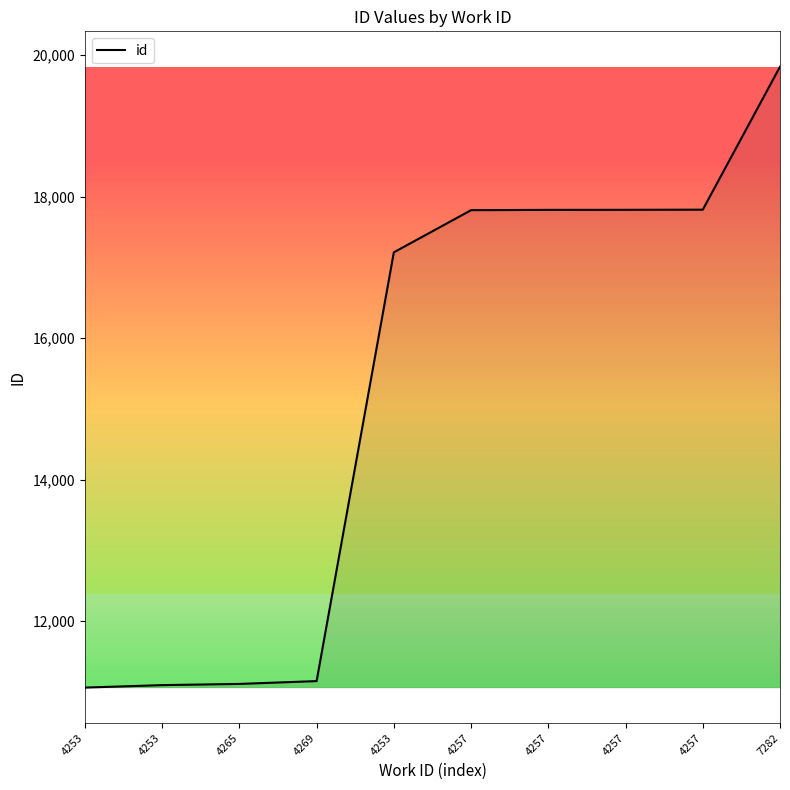

Does the chart have visible grid lines?

No